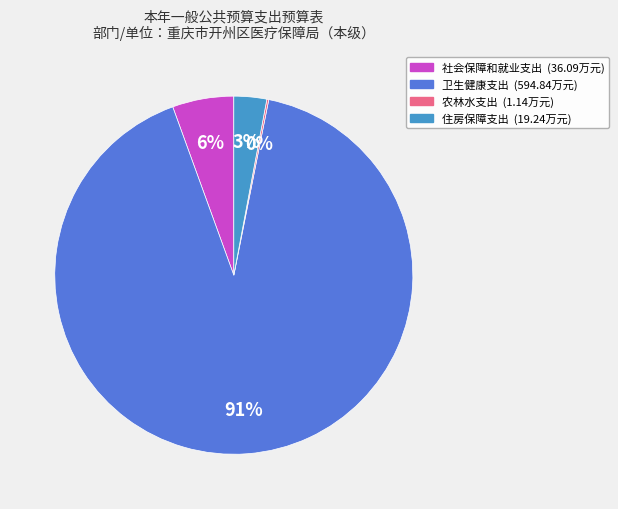

Which category has the biggest portion of the pie?

卫生健康支出